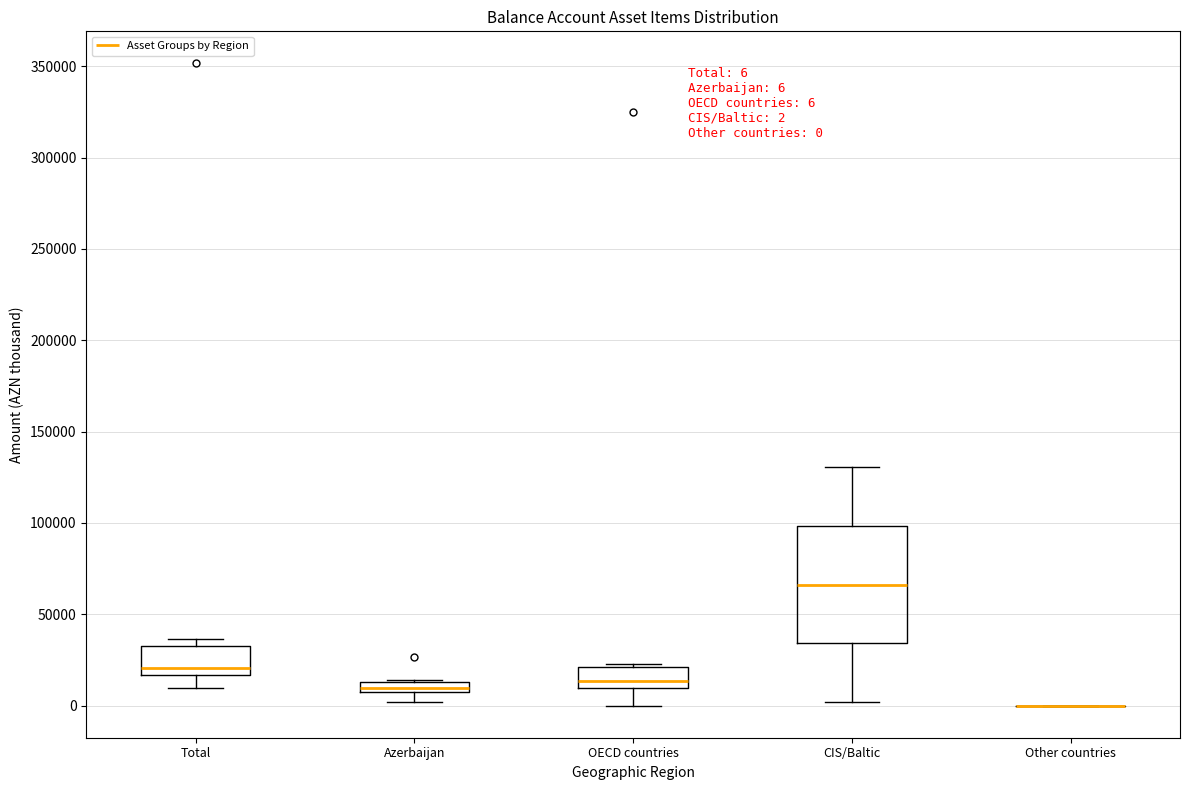

Which box is the tallest, from its lower edge to its upper edge?

CIS/Baltic